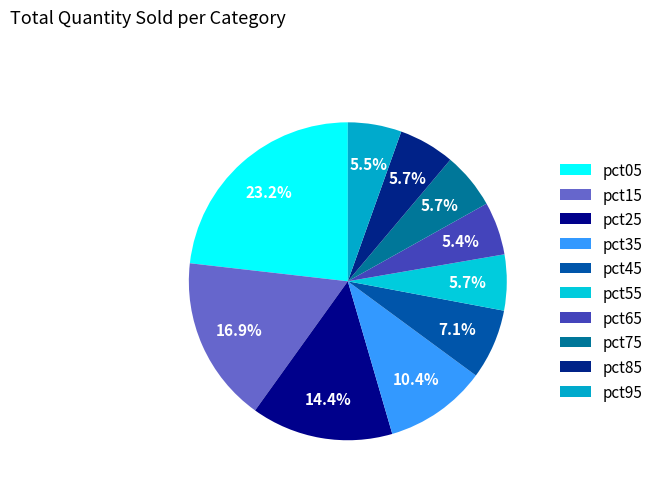

How many slices are in this pie chart?

10